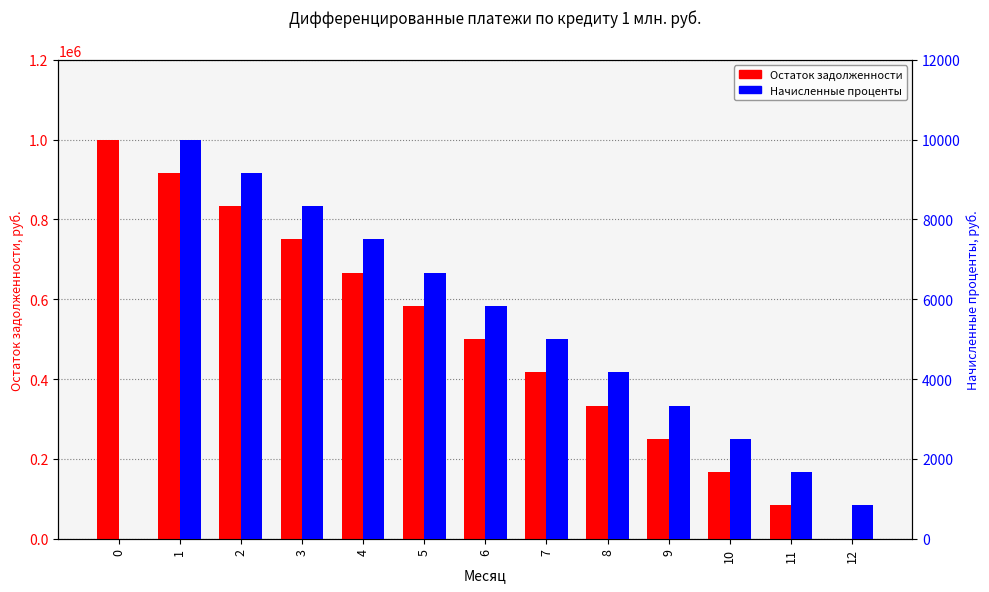

The value of Остаток задолженности at 1 is 1406974.0. True or false?

False